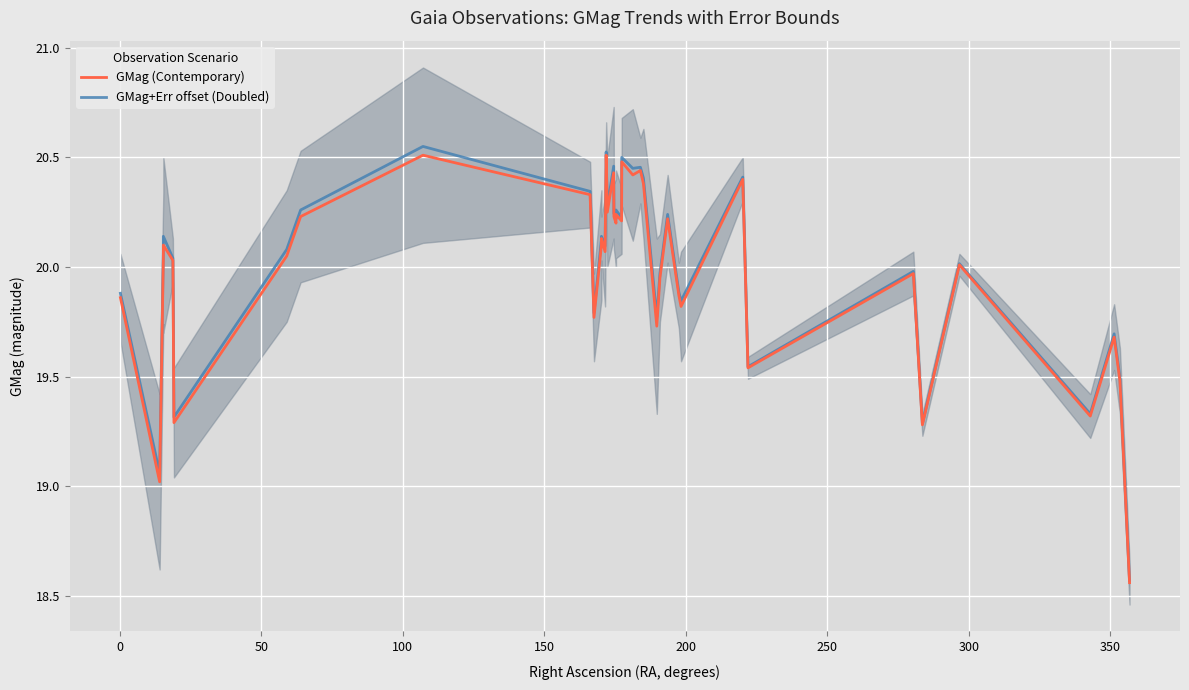

Reading right to left, transcribe all the data shown in this chart.

GMag (Contemporary): 18.6	19.5	19.7	19.3	20.0	19.3	20.0	19.5	20.4	19.8	19.9	20.2	19.9	19.7	20.4	20.4	20.4	20.5	20.2	20.2	20.2	20.2	20.2	20.4	20.2	20.5	20.1	20.1	20.1	19.8	20.3	20.5	20.2	20.1	19.3	20.0	20.1	20.0	19.0	19.9
GMag+Err offset (Doubled): 18.6	19.5	19.7	19.3	20.0	19.3	20.0	19.5	20.4	19.8	19.9	20.2	20.0	19.8	20.4	20.5	20.5	20.5	20.2	20.2	20.3	20.2	20.2	20.5	20.3	20.5	20.1	20.1	20.1	19.8	20.3	20.6	20.3	20.1	19.3	20.0	20.1	20.1	19.1	19.9